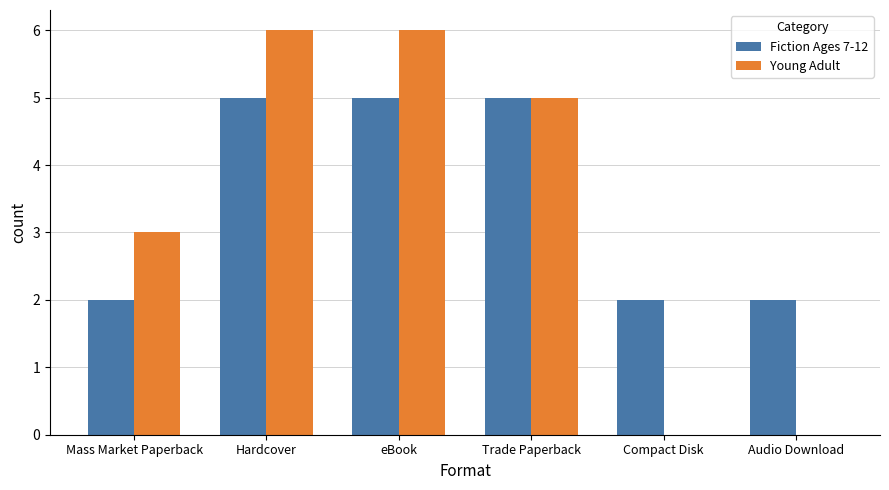

Reading left to right, transcribe all the data shown in this chart.

Fiction Ages 7-12: Mass Market Paperback=2	Hardcover=5	eBook=5	Trade Paperback=5	Compact Disk=2	Audio Download=2
Young Adult: Mass Market Paperback=3	Hardcover=6	eBook=6	Trade Paperback=5	Compact Disk=0	Audio Download=0